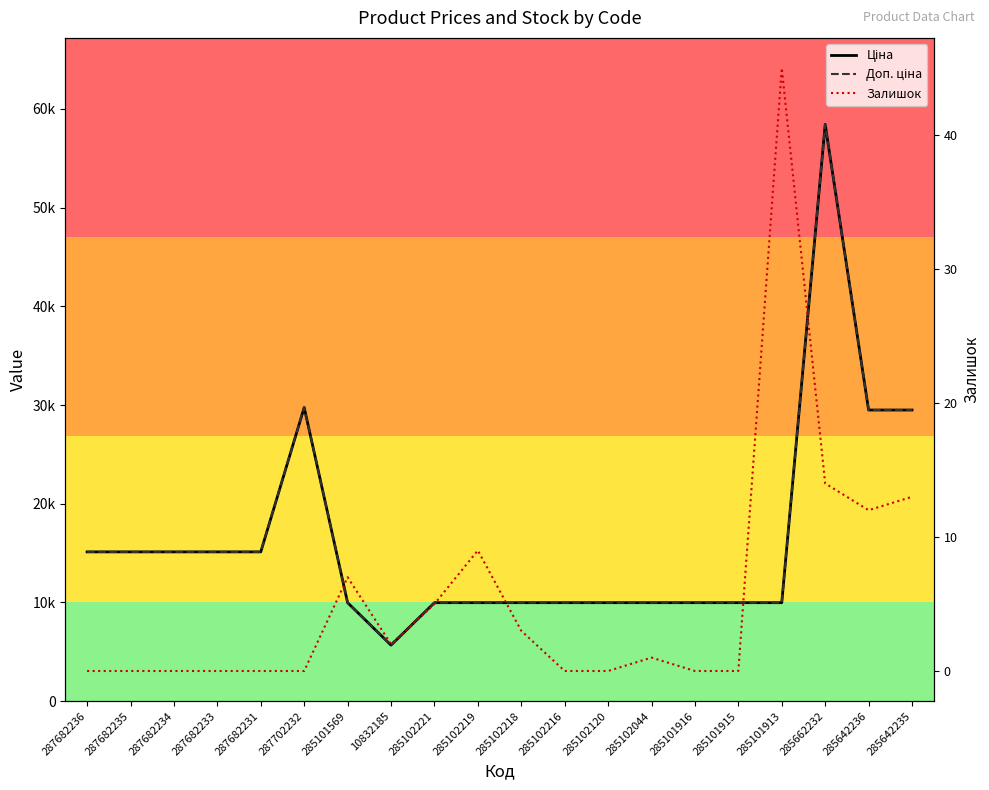

In Ціна, how many points are lower than both neighbors (excluding endpoints)?

1